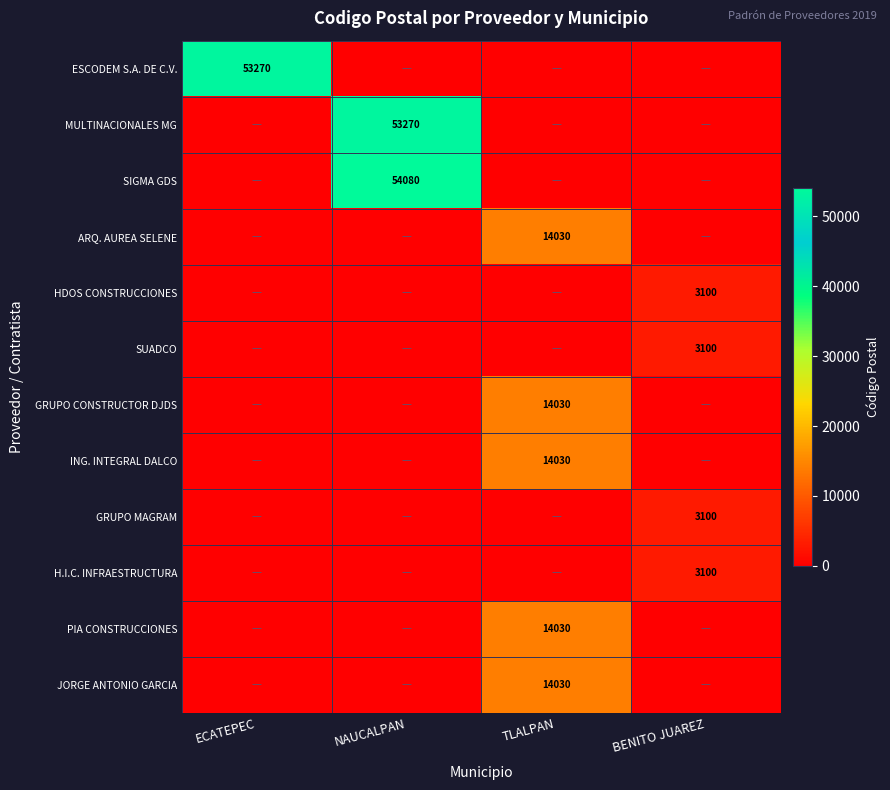

The ARQ. AUREA SELENE series shows 8300 at TLALPAN. True or false?

False